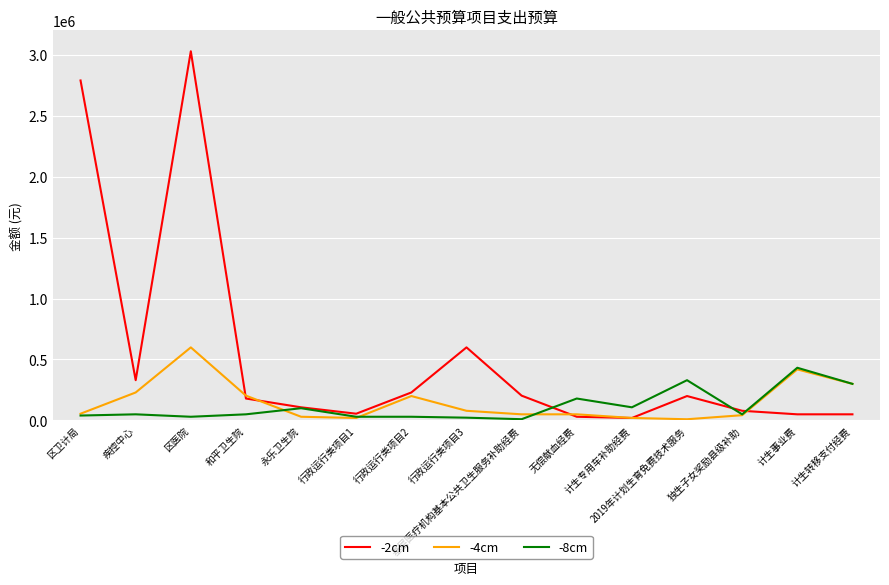

What is the sum of all -8cm values?

1761600